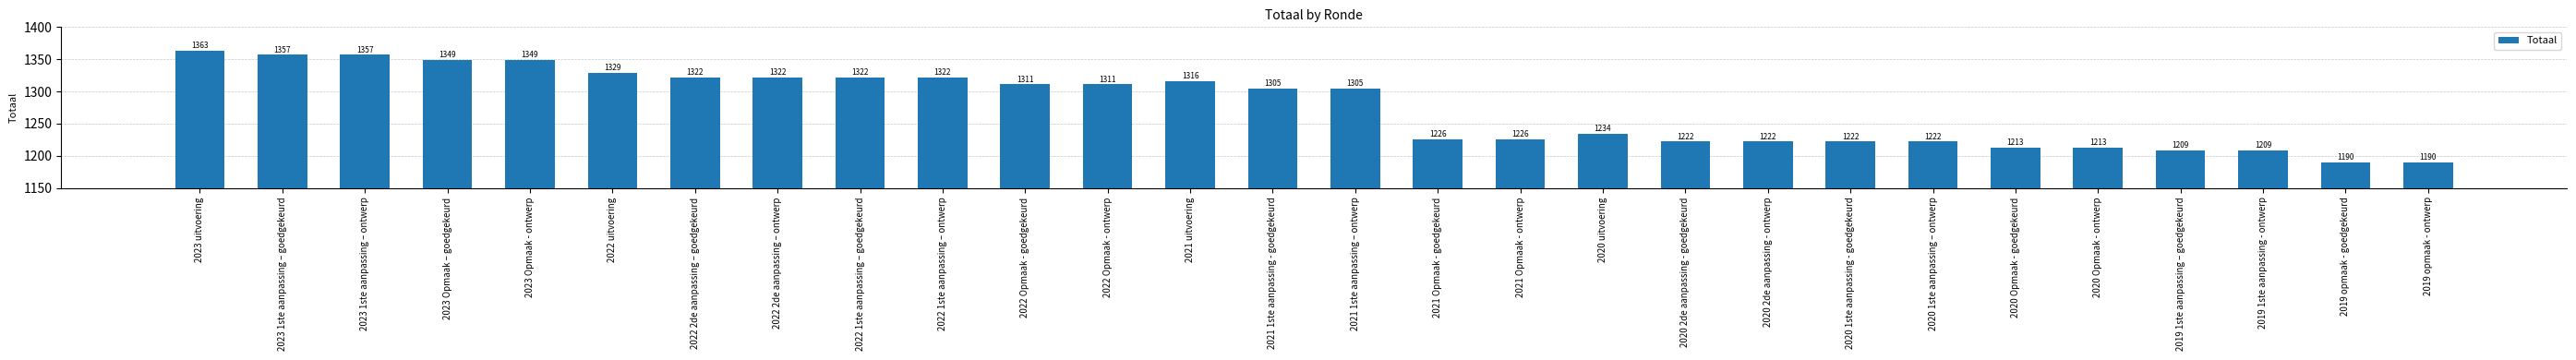

At which label does the data first exceed 1305?

2023 uitvoering